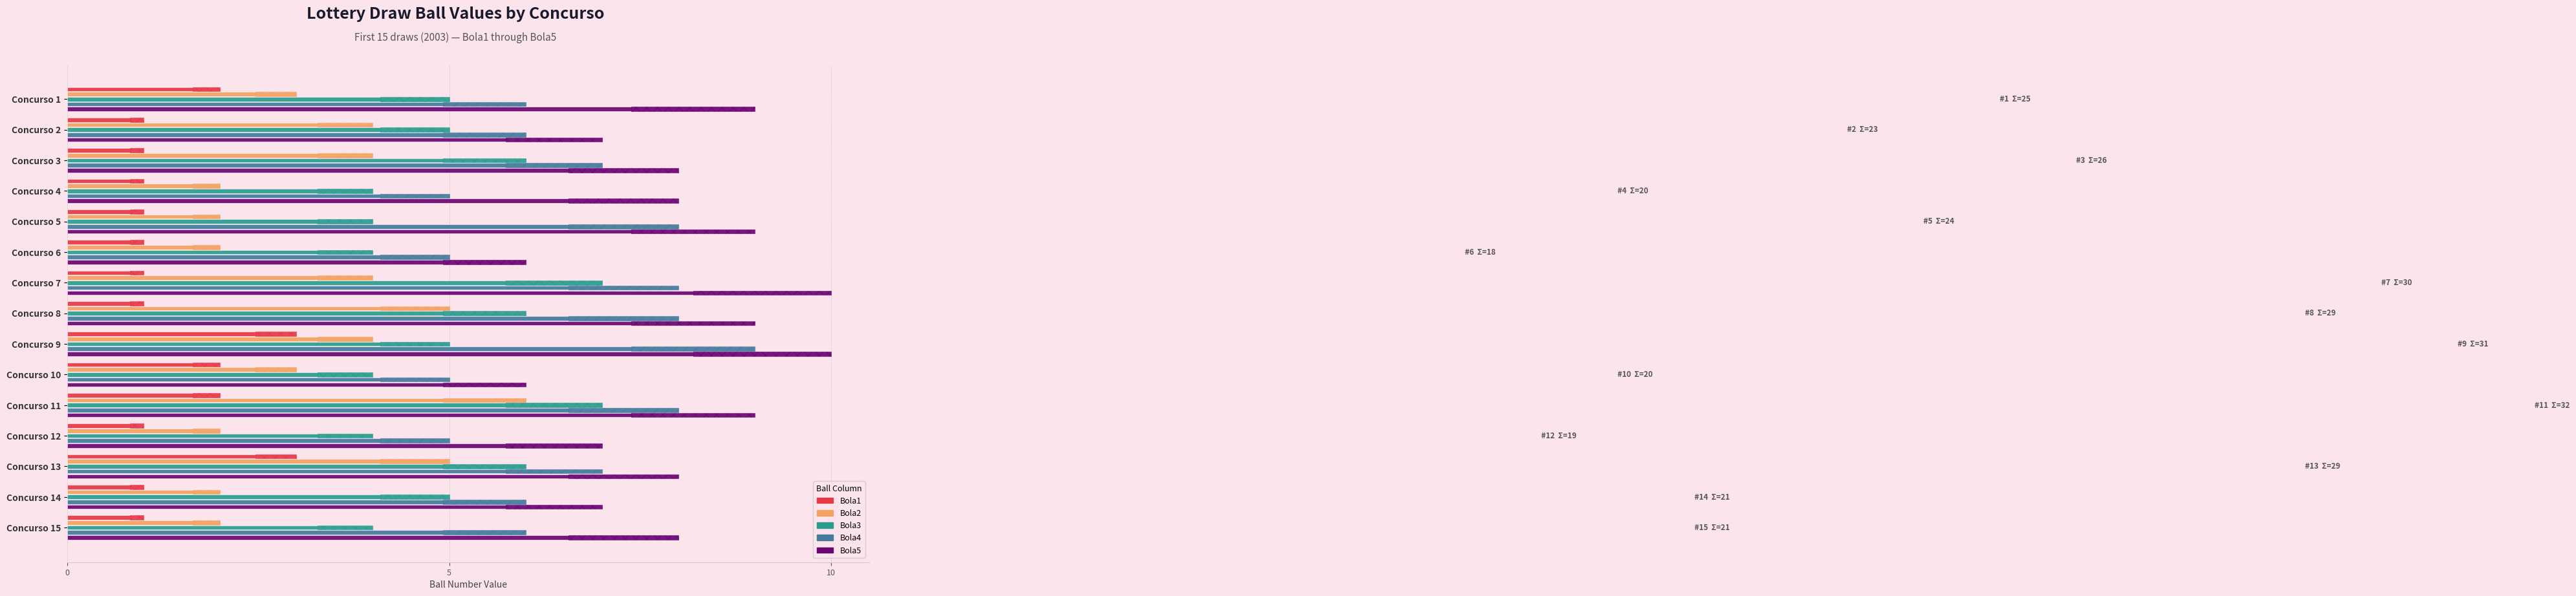

What is the label of the 12th bar from the right?

10